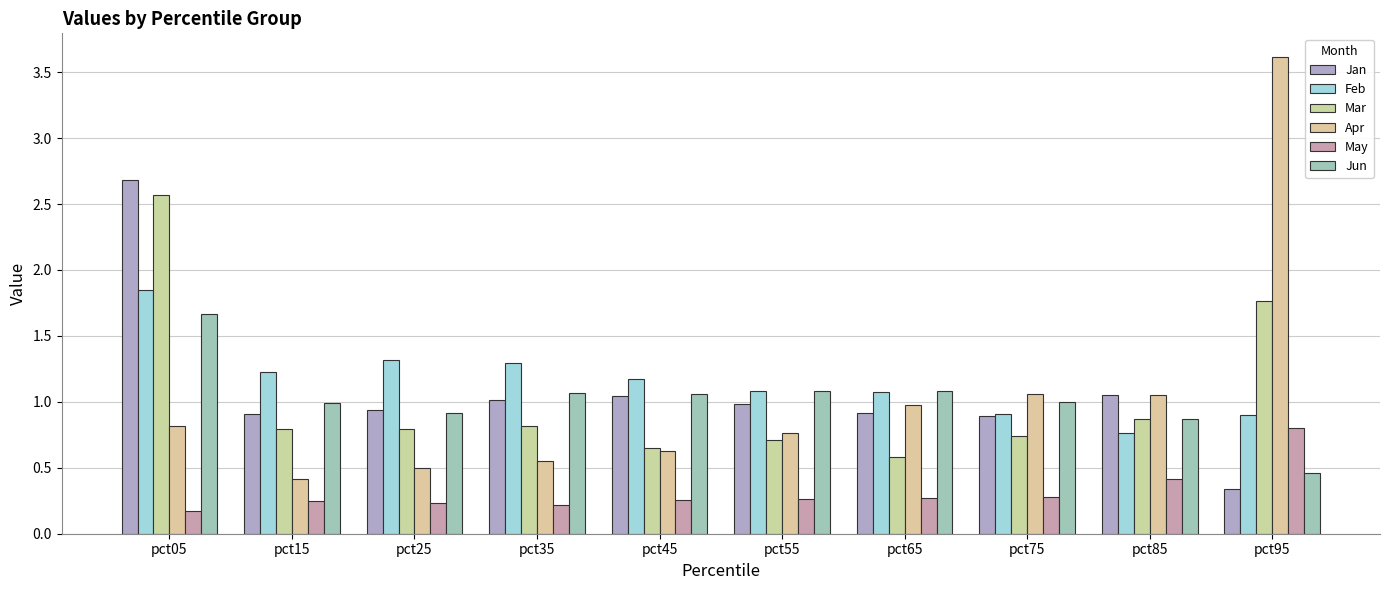

The value of Jan at pct75 is 0.9. True or false?

True